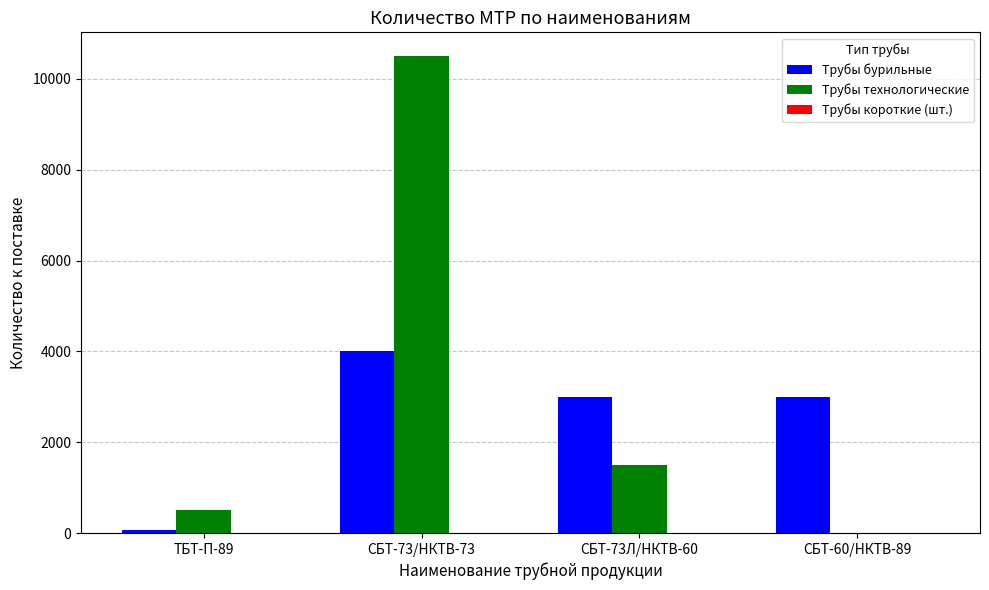

The value of Трубы бурильные at СБТ-60/НКТВ-89 is 3000. True or false?

True